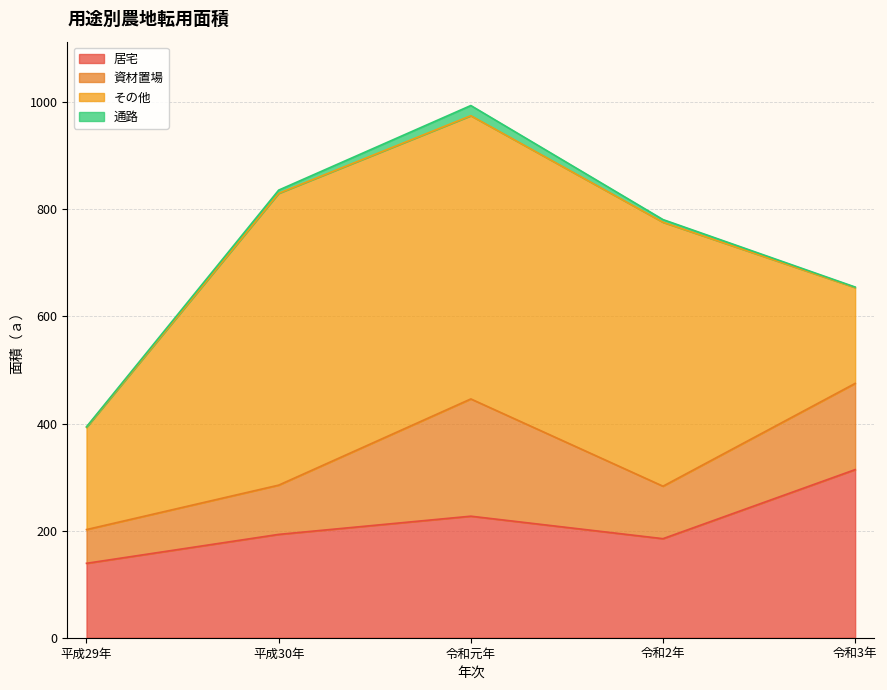

In 居宅, how many points are lower than both neighbors (excluding endpoints)?

1